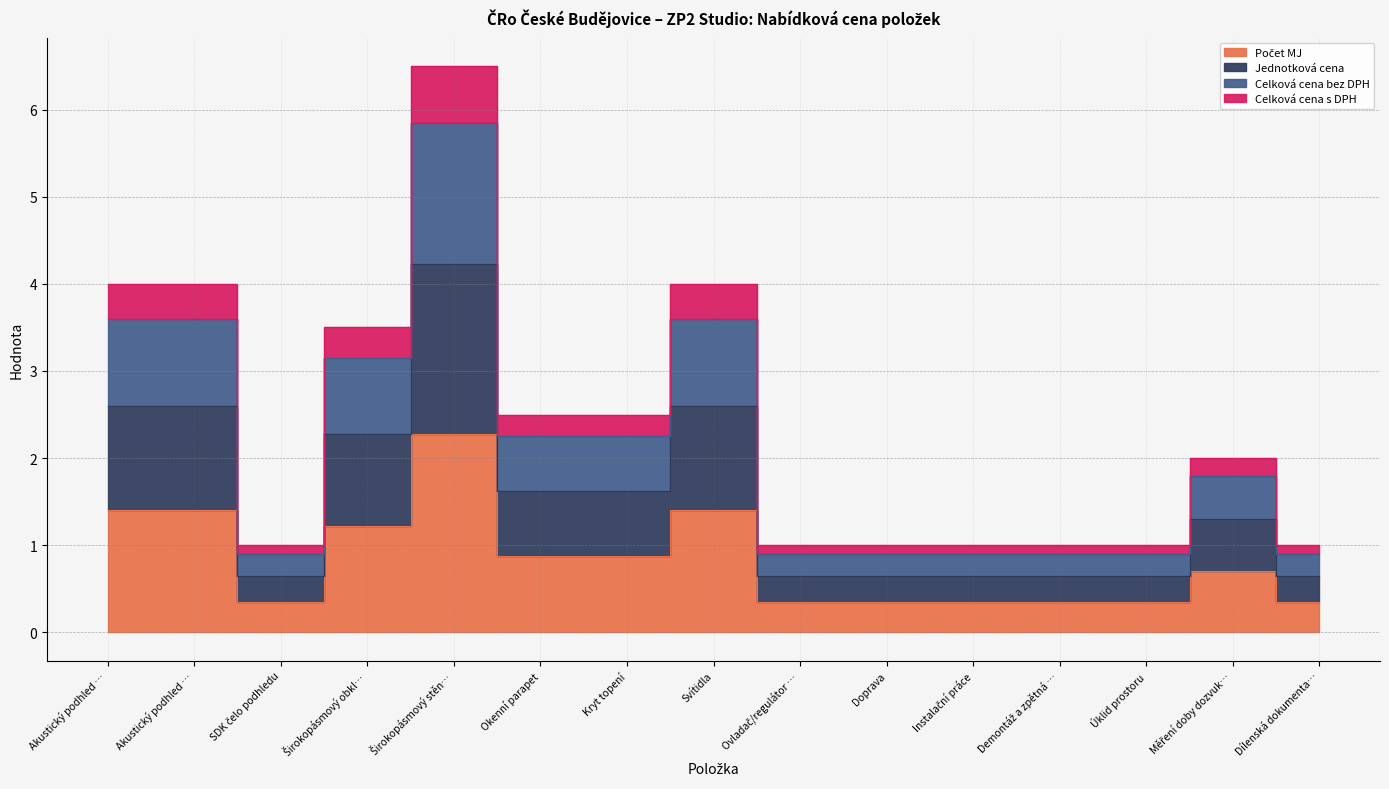

Count the number of categories in the chart.

15